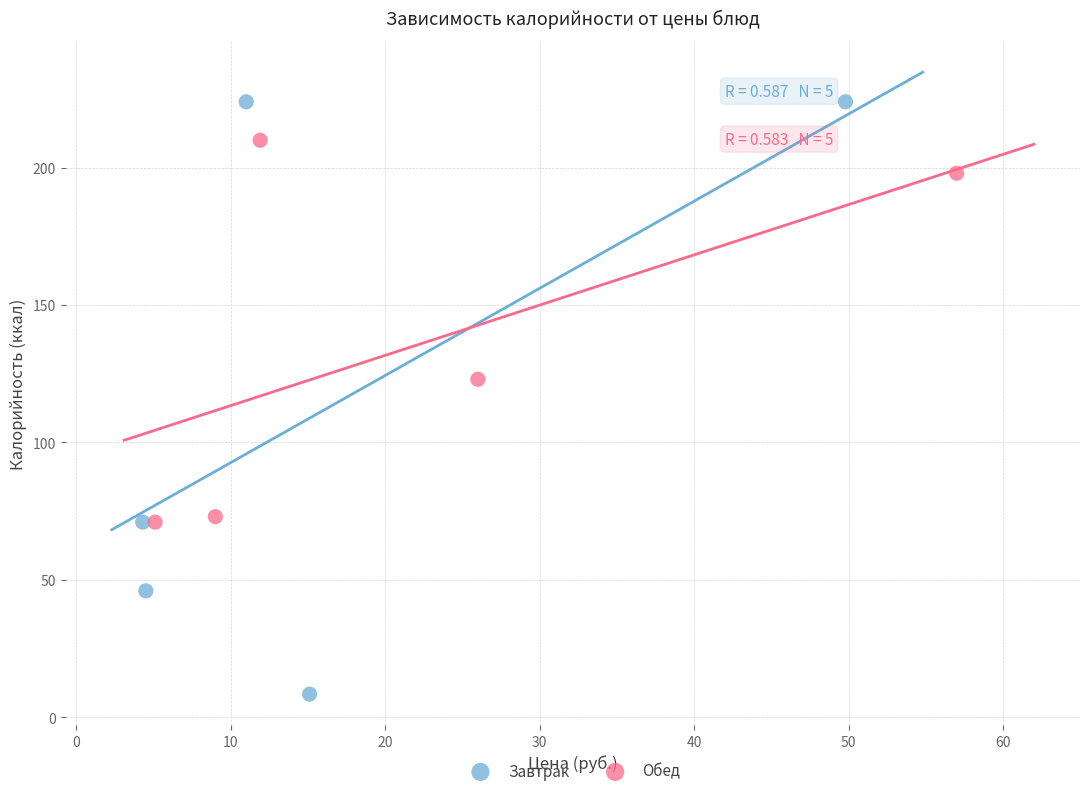

What are all the series names shown in the legend?

Завтрак, Обед